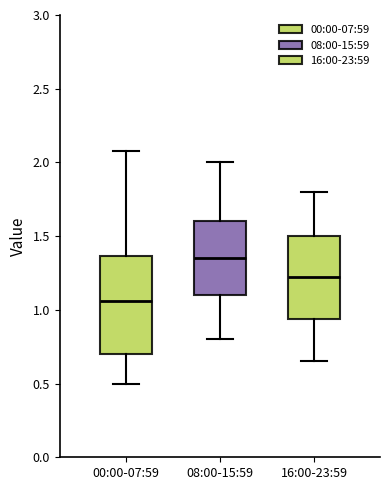

Reading left to right, transcribe this box plot: for each box, give where its median line is, the range the box spans, and where its two whiskers end, as read against the y-axis. The values are not printed on the chart, so give them approximately, as read against the axis.

00:00-07:59: median 1.05, box 0.70 to 1.35, whiskers 0.50 to 2.10
08:00-15:59: median 1.35, box 1.10 to 1.60, whiskers 0.80 to 2.00
16:00-23:59: median 1.25, box 0.95 to 1.50, whiskers 0.65 to 1.80